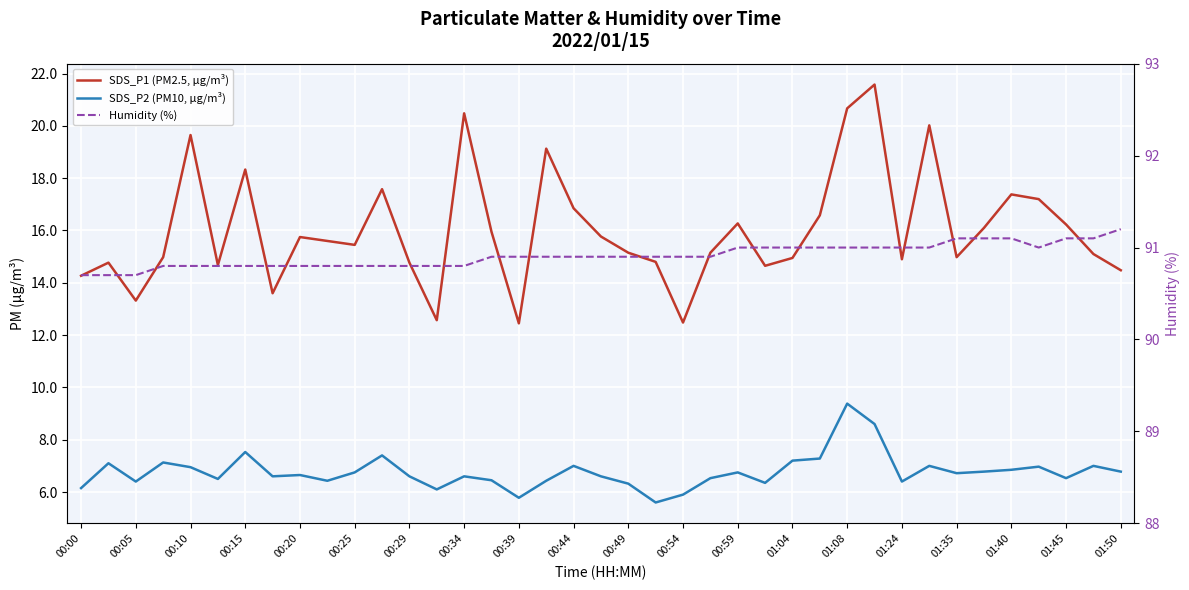

How many values in the SDS_P2 (PM10, µg/m³) series exceed 6?

36